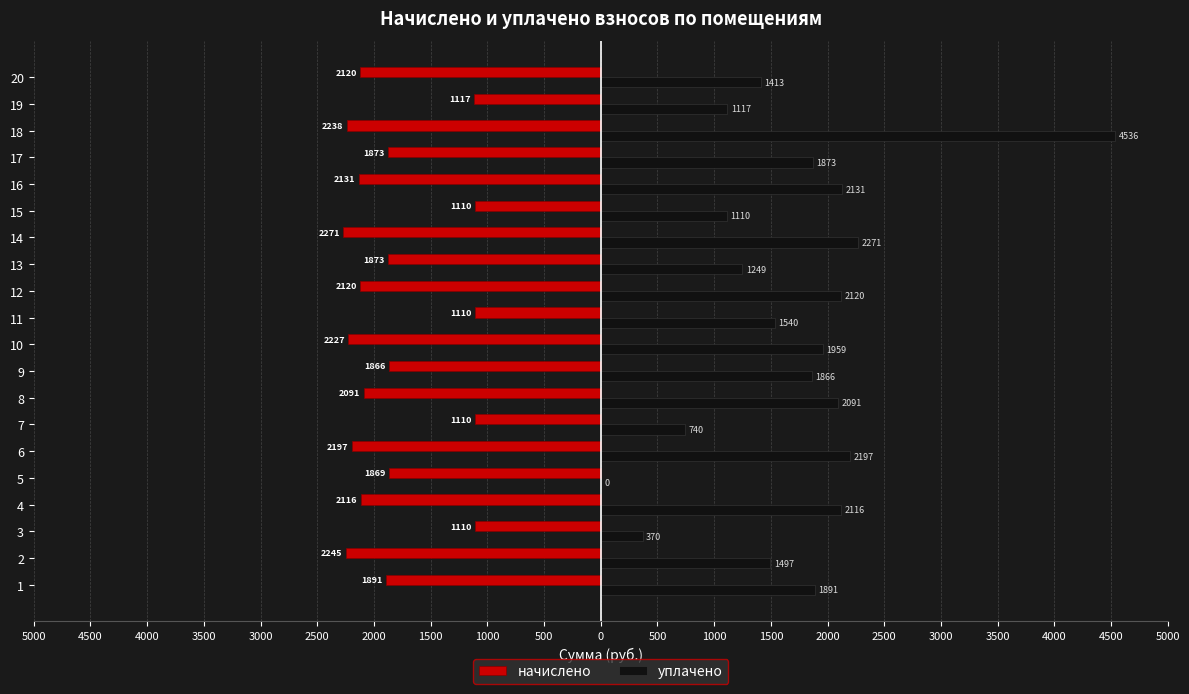

What are all the series names shown in the legend?

начислено, уплачено